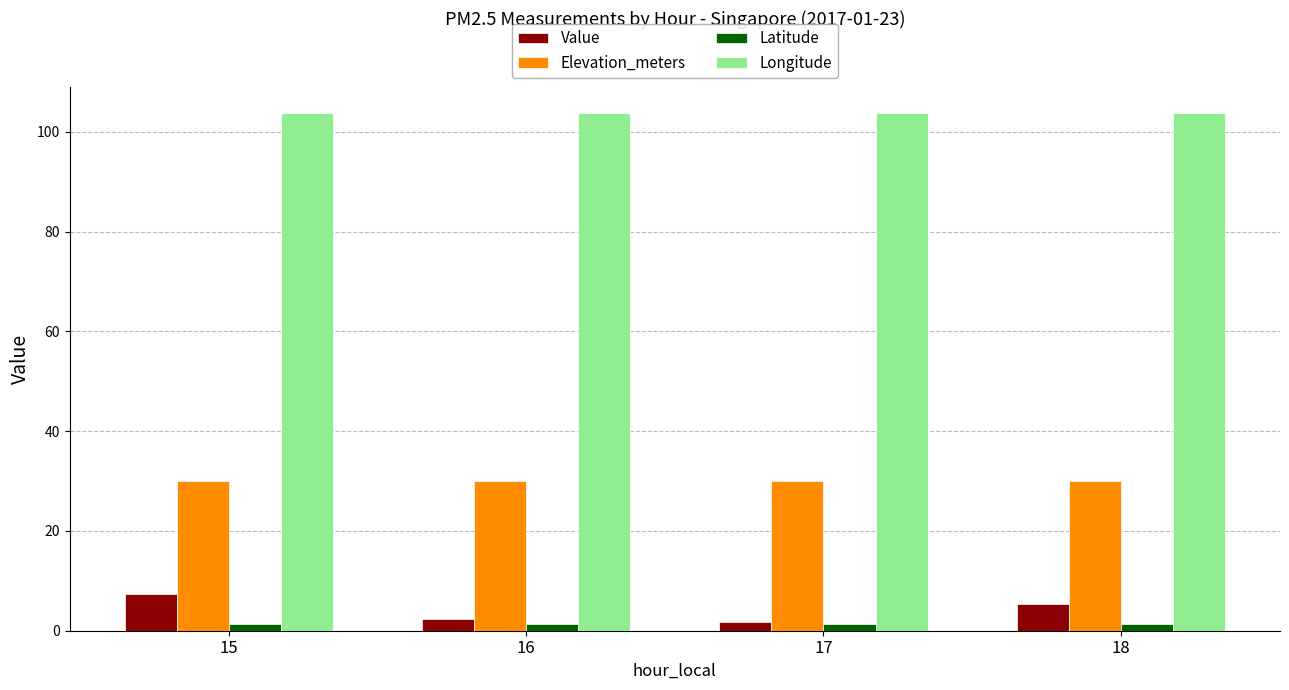

Rank the series at 15 from lowest to highest value.

Latitude, Value, Elevation_meters, Longitude